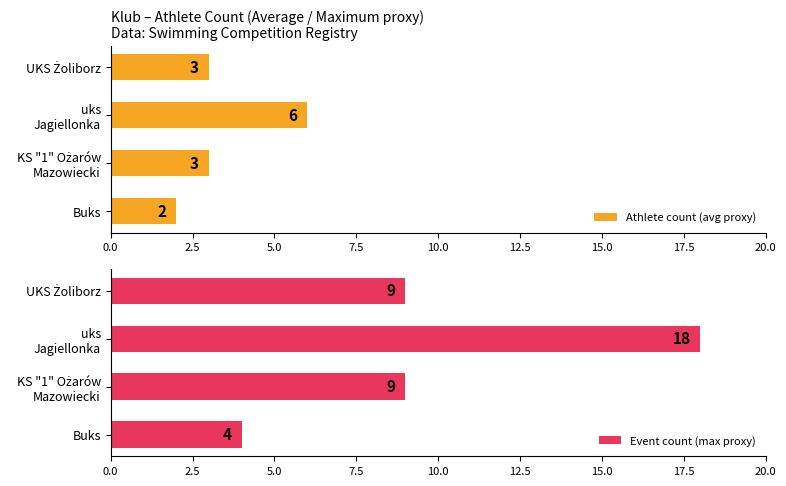

What is the average value of the Event count (max proxy) series?

10